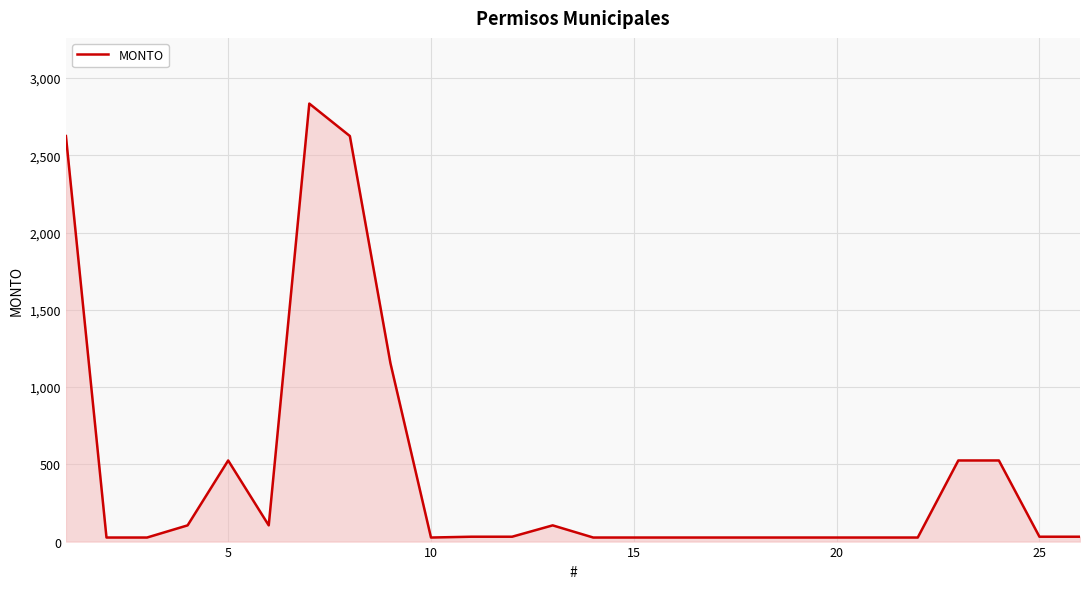

Count the number of data series in this chart.

1